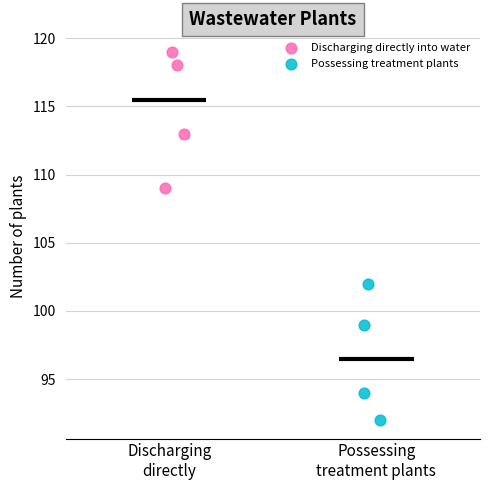

Which series reaches the maximum Y coordinate?

Discharging directly into water